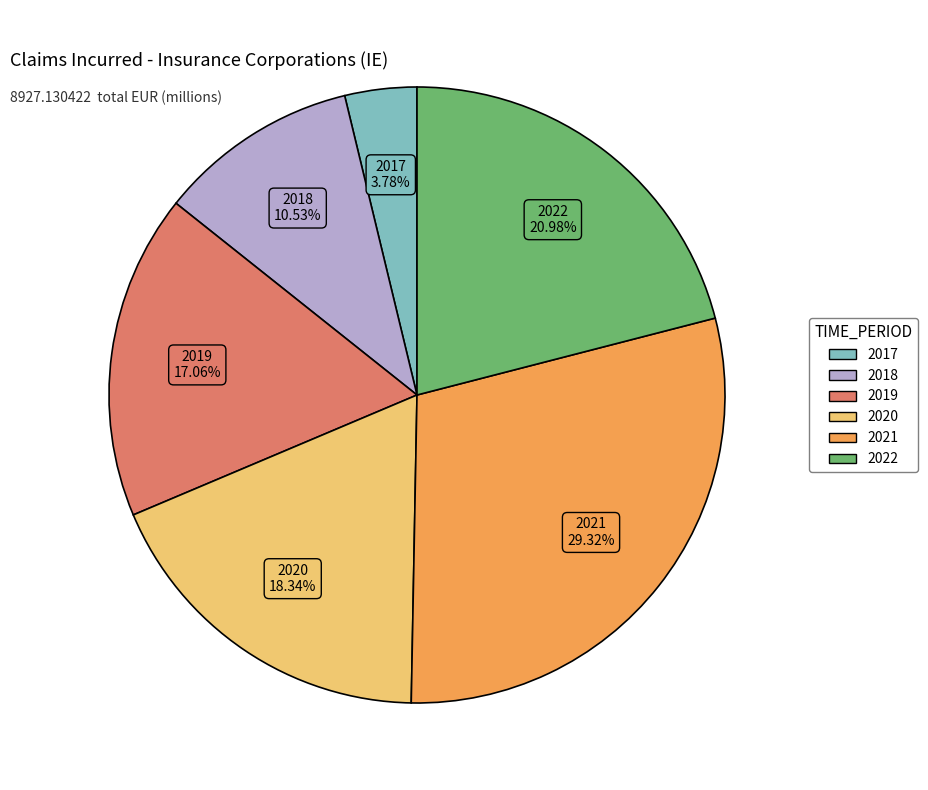

How many slices are in this pie chart?

6